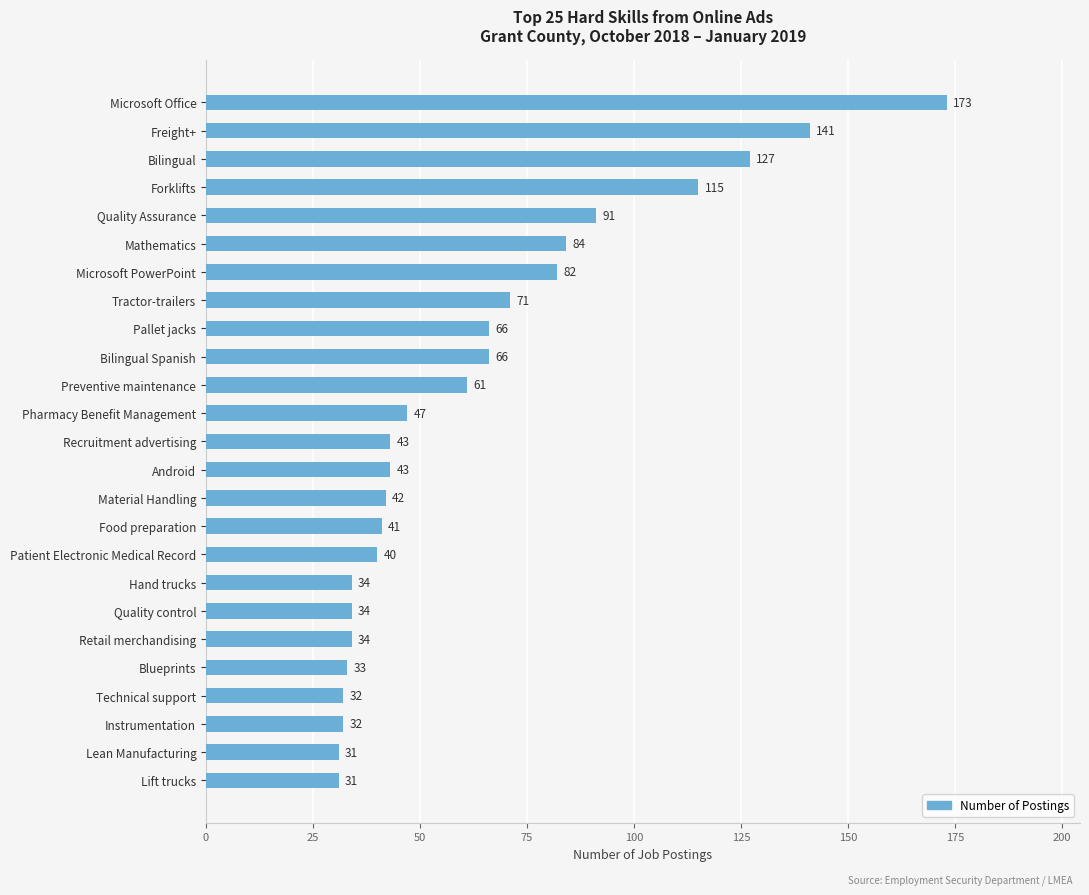

What is the approximate value at Tractor-trailers, to the nearest 10?

70